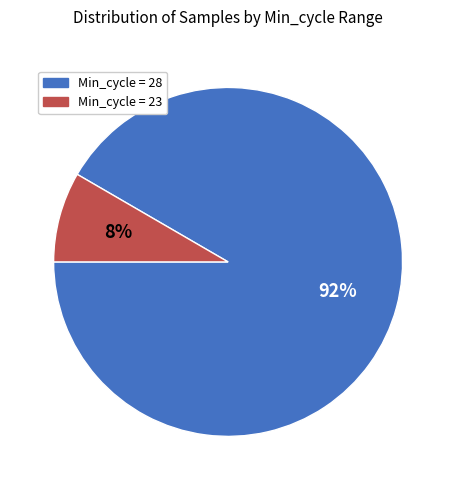

The Min_cycle = 23 slice represents 8% of the pie. True or false?

True